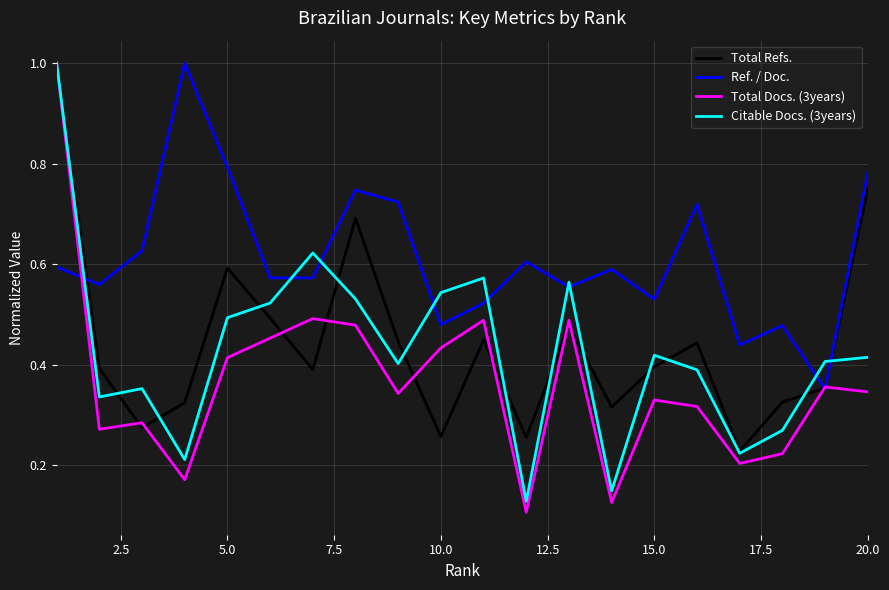

What are all the series names shown in the legend?

Total Refs., Ref. / Doc., Total Docs. (3years), Citable Docs. (3years)